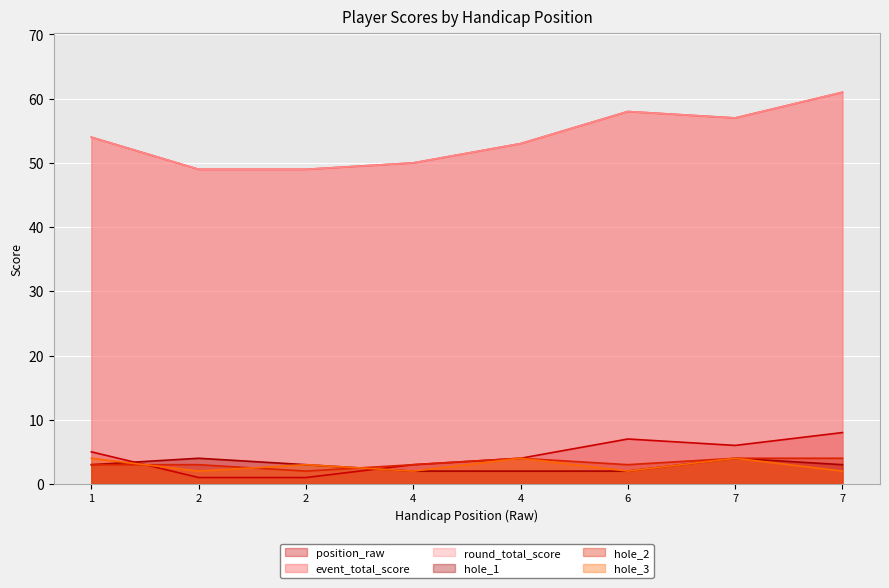

What is the difference between the highest and lowest values at 7?

53